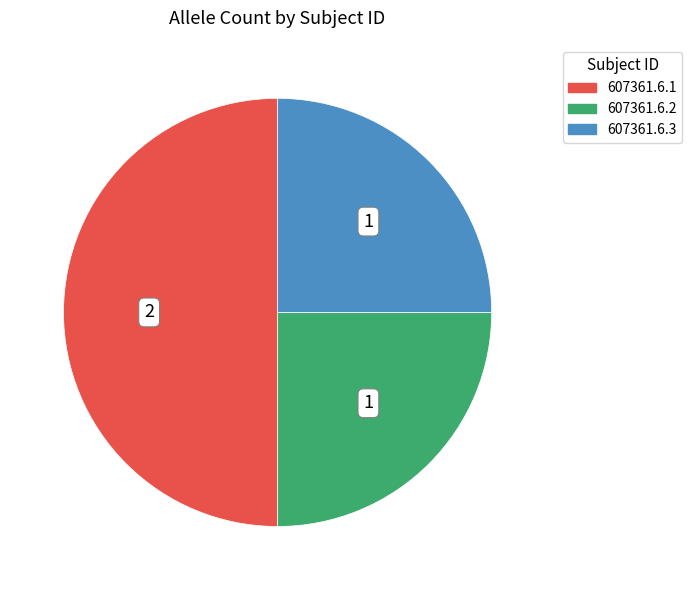

What is the ratio of the value at 607361.6.1 to the value at 607361.6.2?

2.0